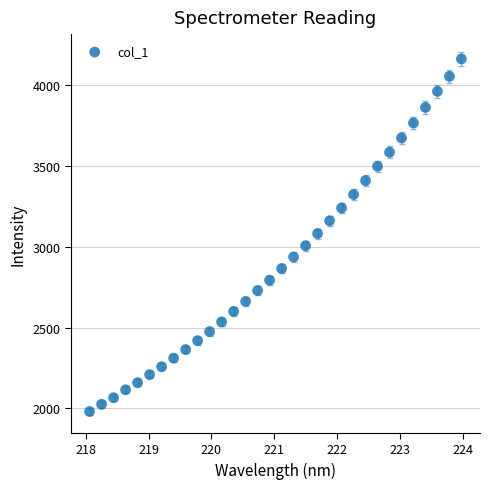

What is the range of Y values (max minus min)?

2182.3